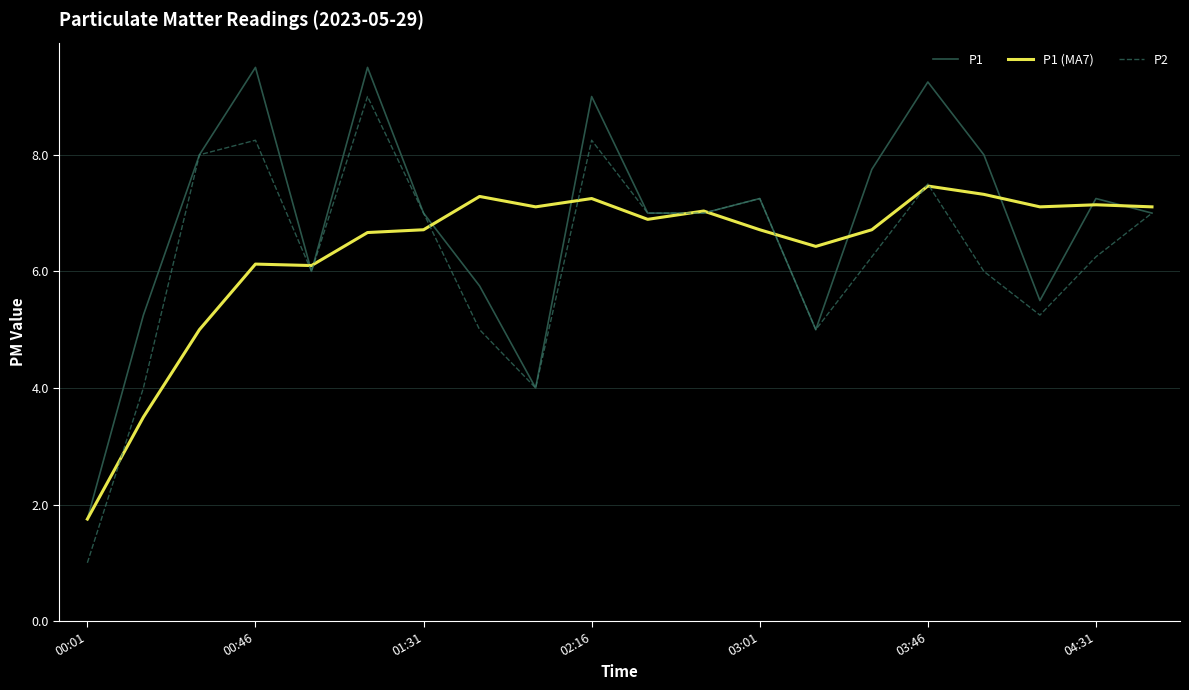

What is the maximum value shown in the chart?

9.5